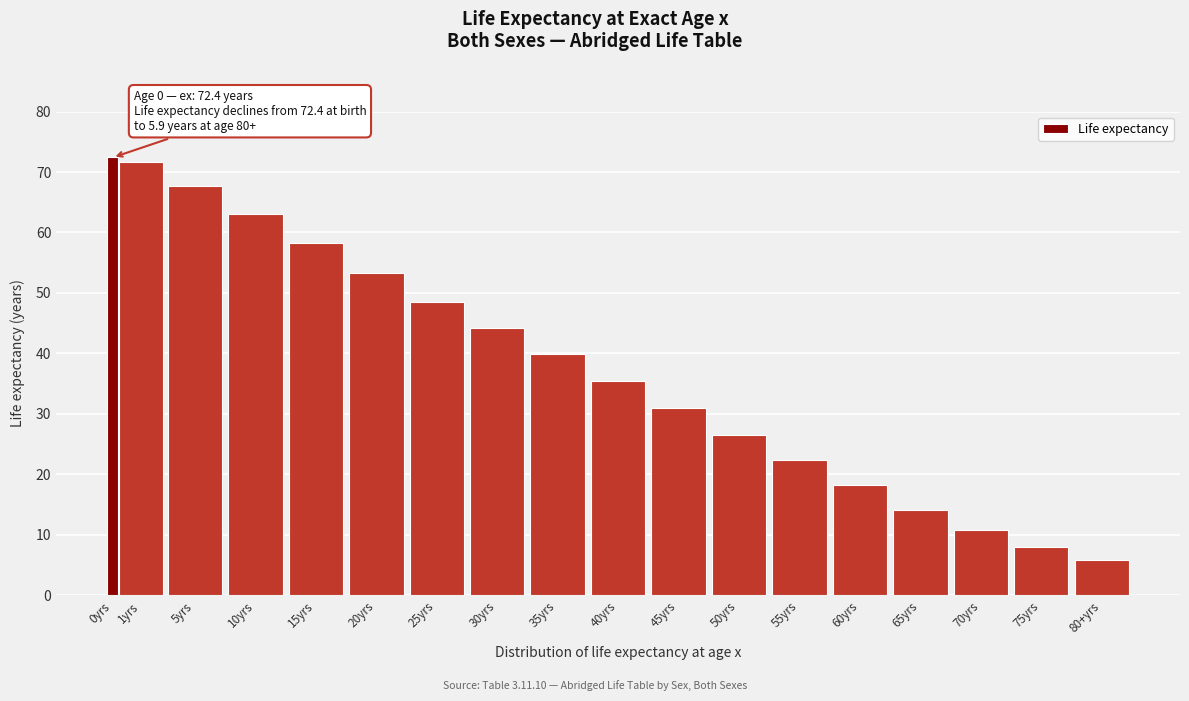

Reading left to right, what are all the values shown in this chart?

0yrs=72.4	1yrs=71.6	5yrs=67.7	10yrs=63.0	15yrs=58.2	20yrs=53.3	25yrs=48.5	30yrs=44.2	35yrs=39.9	40yrs=35.4	45yrs=30.9	50yrs=26.5	55yrs=22.4	60yrs=18.3	65yrs=14.1	70yrs=10.8	75yrs=7.9	80+yrs=5.9